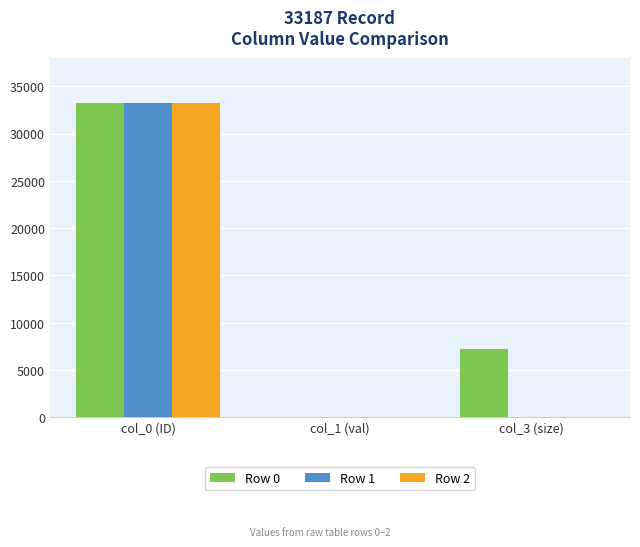

How many groups of bars are there?

3